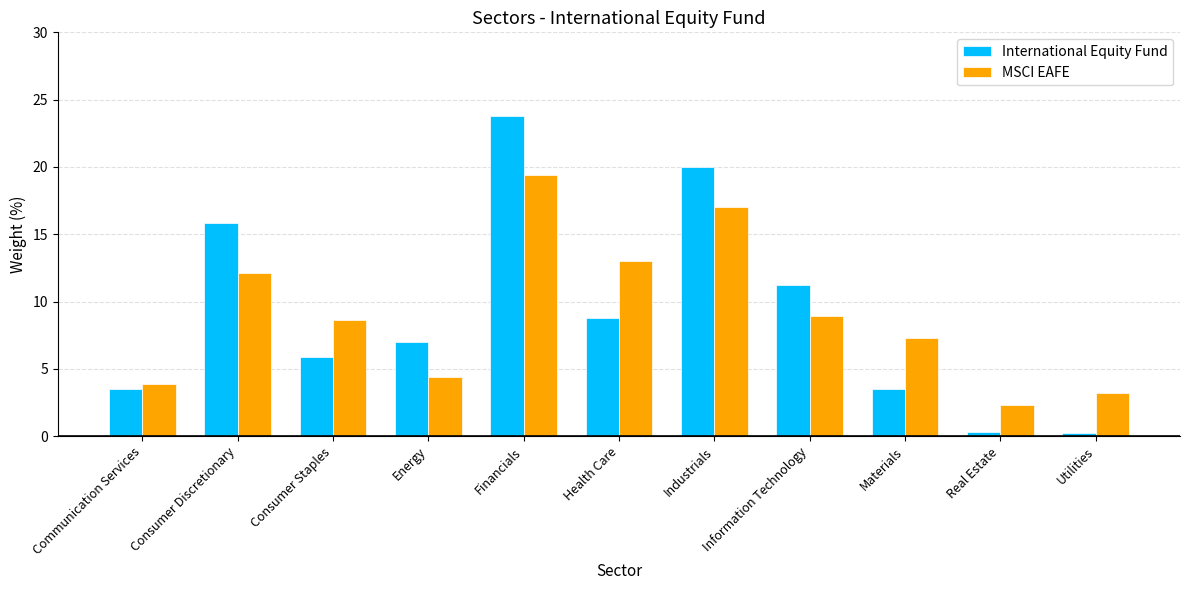

What is the difference between the maximum and minimum values in the MSCI EAFE series?

17.1